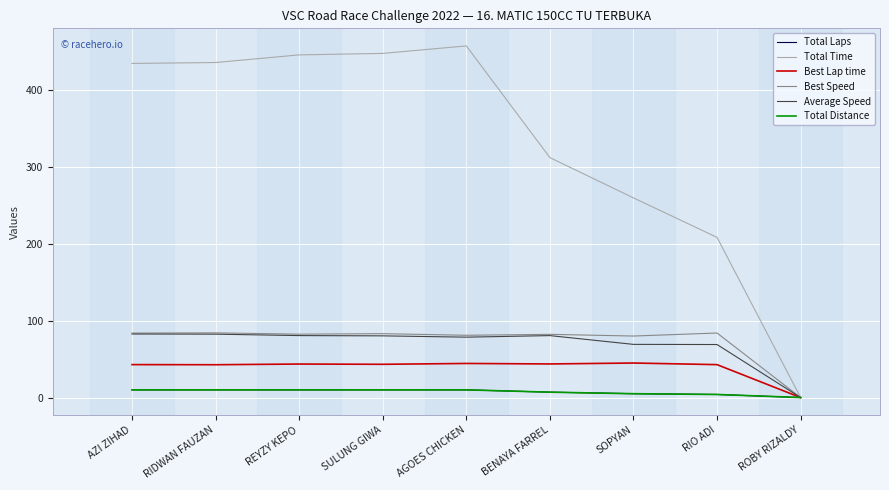

List the labels in order of Total Laps value, largest first.

AZI ZIHAD, RIDWAN FAUZAN, REYZY KEPO, SULUNG GIWA, AGOES CHICKEN, BENAYA FARREL, SOPYAN, RIO ADI, ROBY RIZALDY